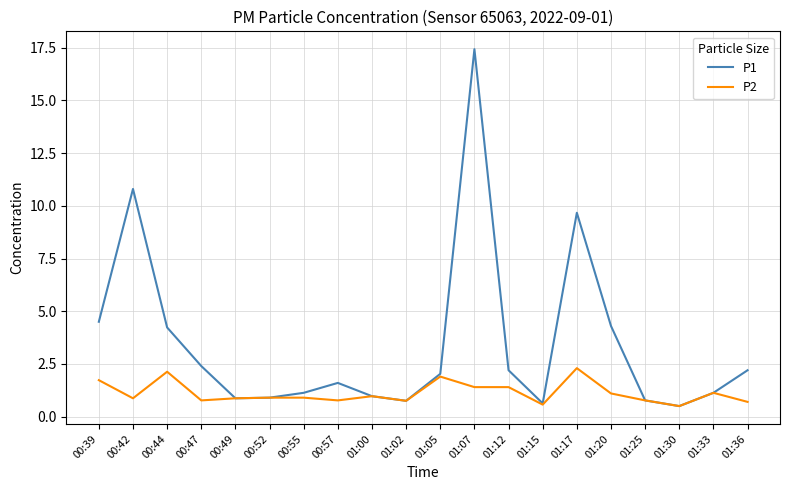

Does the chart display data point markers on the line(s)?

No